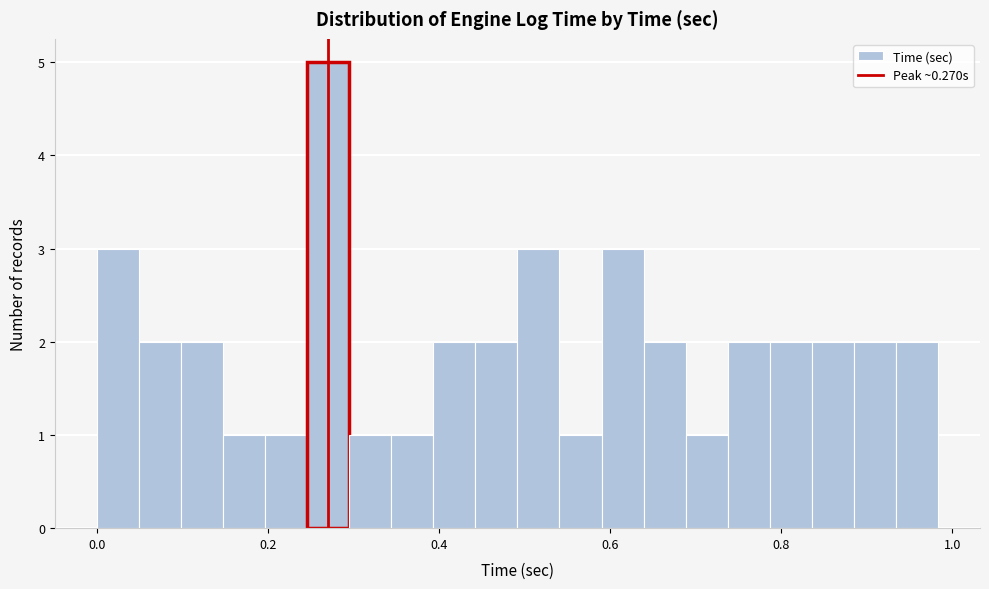

Read against the x-axis, roughly where is the centre of the tallest bar?

0.28